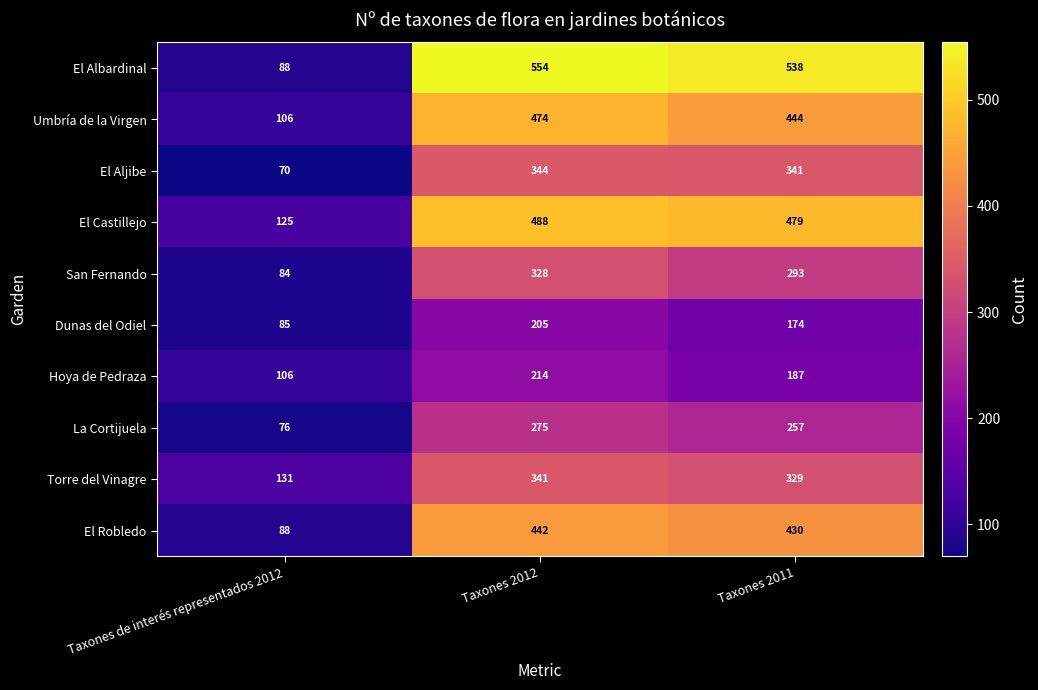

Which series has the largest total across all categories?

El Albardinal